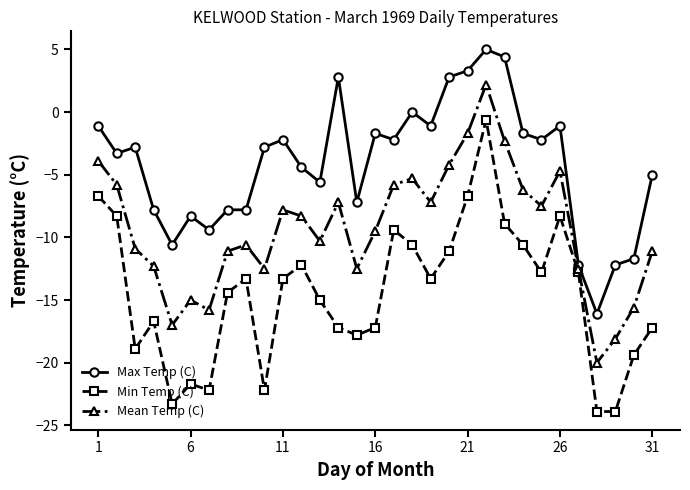

True or false: Mean Temp (C) and Max Temp (C) cross at least once.

False